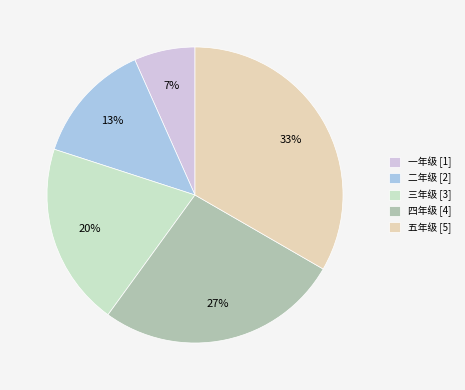

How many segments does this pie chart have?

5